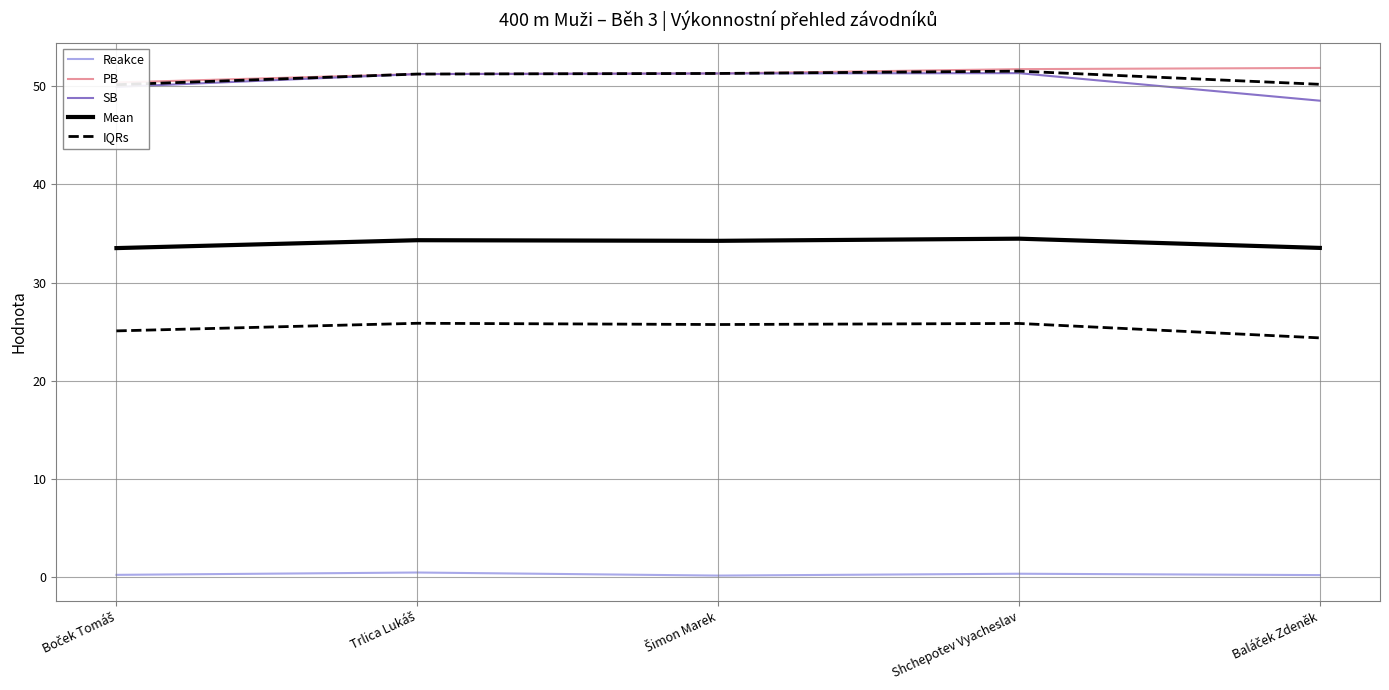

What is the average value of the PB series?

51.3